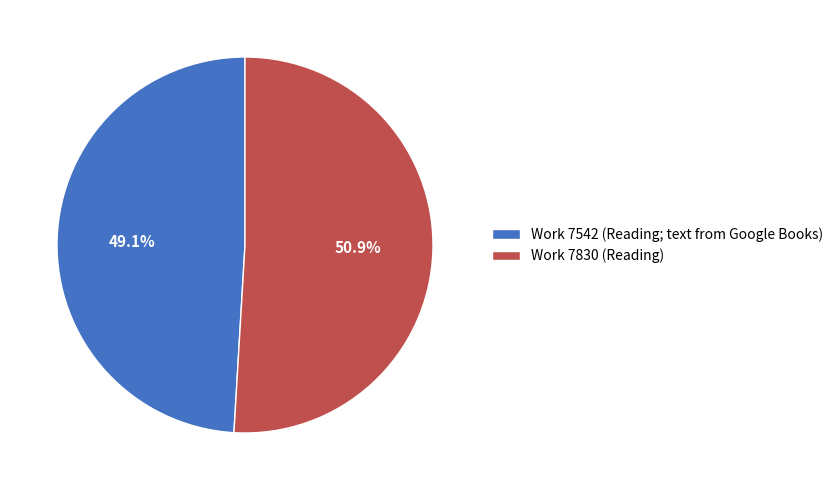

What is the total percentage of Work 7542 (Reading; text from Google Books) and Work 7830 (Reading)?

100.0%